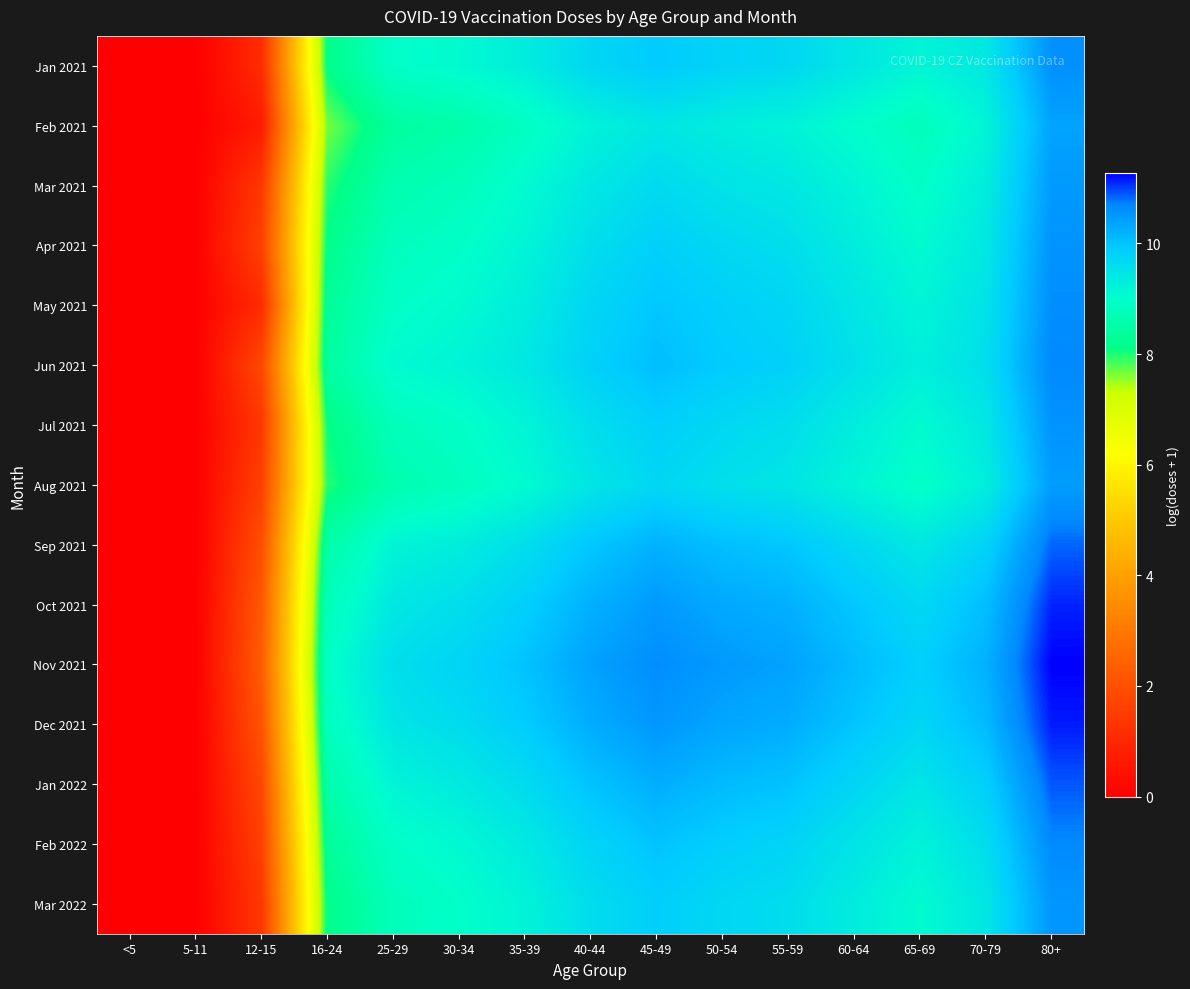

Reading right to left, transcribe all the data shown in this chart.

Jan 2021: 80+=10.6	70-79=9.4	65-69=9.2	60-64=9.4	55-59=9.7	50-54=9.8	45-49=9.9	40-44=9.7	35-39=9.3	30-34=9.1	25-29=9.0	16-24=8.1	12-15=1.1	5-11=0.0	<5=0.0
Feb 2021: 80+=10.4	70-79=9.2	65-69=8.8	60-64=9.0	55-59=9.2	50-54=9.3	45-49=9.4	40-44=9.2	35-39=8.9	30-34=8.6	25-29=8.4	16-24=7.7	12-15=0.7	5-11=0.0	<5=0.0
Mar 2021: 80+=10.5	70-79=9.3	65-69=8.9	60-64=9.2	55-59=9.4	50-54=9.5	45-49=9.7	40-44=9.4	35-39=9.1	30-34=8.8	25-29=8.6	16-24=8.0	12-15=1.4	5-11=0.0	<5=0.0
Apr 2021: 80+=10.6	70-79=9.4	65-69=9.1	60-64=9.3	55-59=9.6	50-54=9.7	45-49=9.8	40-44=9.6	35-39=9.2	30-34=8.9	25-29=8.8	16-24=8.1	12-15=1.6	5-11=0.0	<5=0.0
May 2021: 80+=10.6	70-79=9.5	65-69=9.2	60-64=9.5	55-59=9.7	50-54=9.8	45-49=10.0	40-44=9.7	35-39=9.3	30-34=9.1	25-29=8.9	16-24=8.3	12-15=1.1	5-11=0.0	<5=0.0
Jun 2021: 80+=10.7	70-79=9.6	65-69=9.3	60-64=9.5	55-59=9.8	50-54=9.9	45-49=10.1	40-44=9.8	35-39=9.4	30-34=9.2	25-29=9.1	16-24=8.4	12-15=1.8	5-11=0.0	<5=0.0
Jul 2021: 80+=10.6	70-79=9.4	65-69=9.1	60-64=9.3	55-59=9.6	50-54=9.7	45-49=9.8	40-44=9.6	35-39=9.2	30-34=8.9	25-29=8.8	16-24=8.1	12-15=1.4	5-11=0.0	<5=0.0
Aug 2021: 80+=10.5	70-79=9.3	65-69=8.9	60-64=9.2	55-59=9.5	50-54=9.6	45-49=9.7	40-44=9.5	35-39=9.1	30-34=8.8	25-29=8.6	16-24=8.0	12-15=1.6	5-11=0.0	<5=0.0
Sep 2021: 80+=10.8	70-79=9.8	65-69=9.4	60-64=9.7	55-59=10.0	50-54=10.1	45-49=10.2	40-44=10.0	35-39=9.6	30-34=9.3	25-29=9.2	16-24=8.5	12-15=1.9	5-11=0.0	<5=0.0
Oct 2021: 80+=11.1	70-79=10.1	65-69=9.7	60-64=10.0	55-59=10.2	50-54=10.3	45-49=10.5	40-44=10.2	35-39=9.8	30-34=9.6	25-29=9.4	16-24=8.8	12-15=2.2	5-11=0.0	<5=0.0
Nov 2021: 80+=11.3	70-79=10.2	65-69=9.8	60-64=10.1	55-59=10.4	50-54=10.5	45-49=10.6	40-44=10.4	35-39=10.0	30-34=9.8	25-29=9.6	16-24=8.9	12-15=2.3	5-11=0.0	<5=0.0
Dec 2021: 80+=11.2	70-79=10.1	65-69=9.7	60-64=10.0	55-59=10.3	50-54=10.3	45-49=10.5	40-44=10.3	35-39=9.9	30-34=9.6	25-29=9.5	16-24=8.8	12-15=2.1	5-11=0.0	<5=0.0
Jan 2022: 80+=10.9	70-79=9.8	65-69=9.5	60-64=9.7	55-59=10.0	50-54=10.1	45-49=10.3	40-44=10.0	35-39=9.6	30-34=9.4	25-29=9.2	16-24=8.6	12-15=1.8	5-11=0.0	<5=0.0
Feb 2022: 80+=10.7	70-79=9.6	65-69=9.2	60-64=9.5	55-59=9.8	50-54=9.9	45-49=10.0	40-44=9.8	35-39=9.4	30-34=9.1	25-29=8.9	16-24=8.3	12-15=1.6	5-11=0.0	<5=0.0
Mar 2022: 80+=10.5	70-79=9.4	65-69=9.1	60-64=9.3	55-59=9.6	50-54=9.7	45-49=9.9	40-44=9.6	35-39=9.2	30-34=9.0	25-29=8.8	16-24=8.1	12-15=1.4	5-11=0.0	<5=0.0